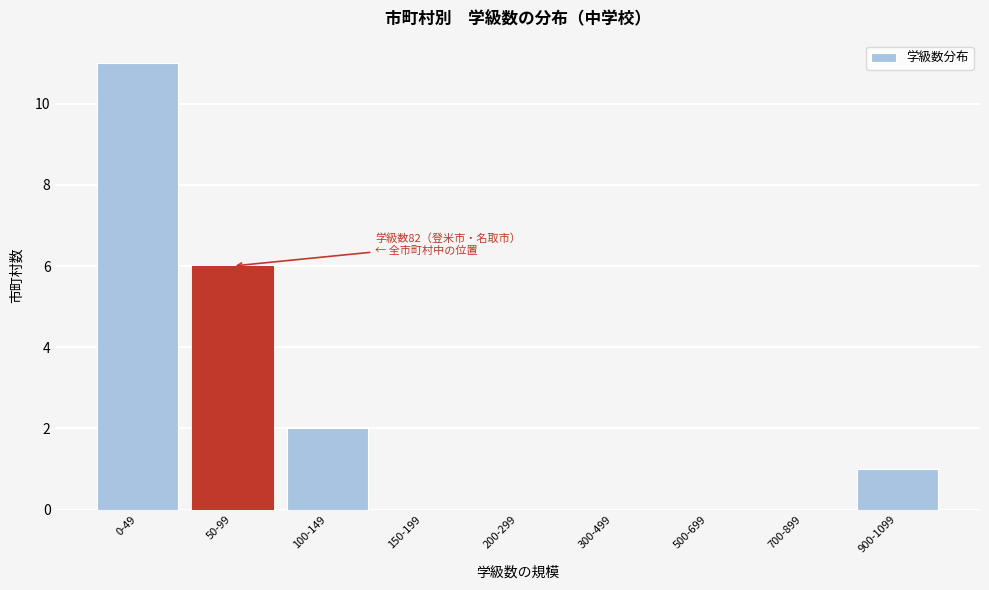

Reading left to right, what are all the values shown in this chart?

0-49=11	50-99=6	100-149=2	150-199=0	200-299=0	300-499=0	500-699=0	700-899=0	900-1099=1